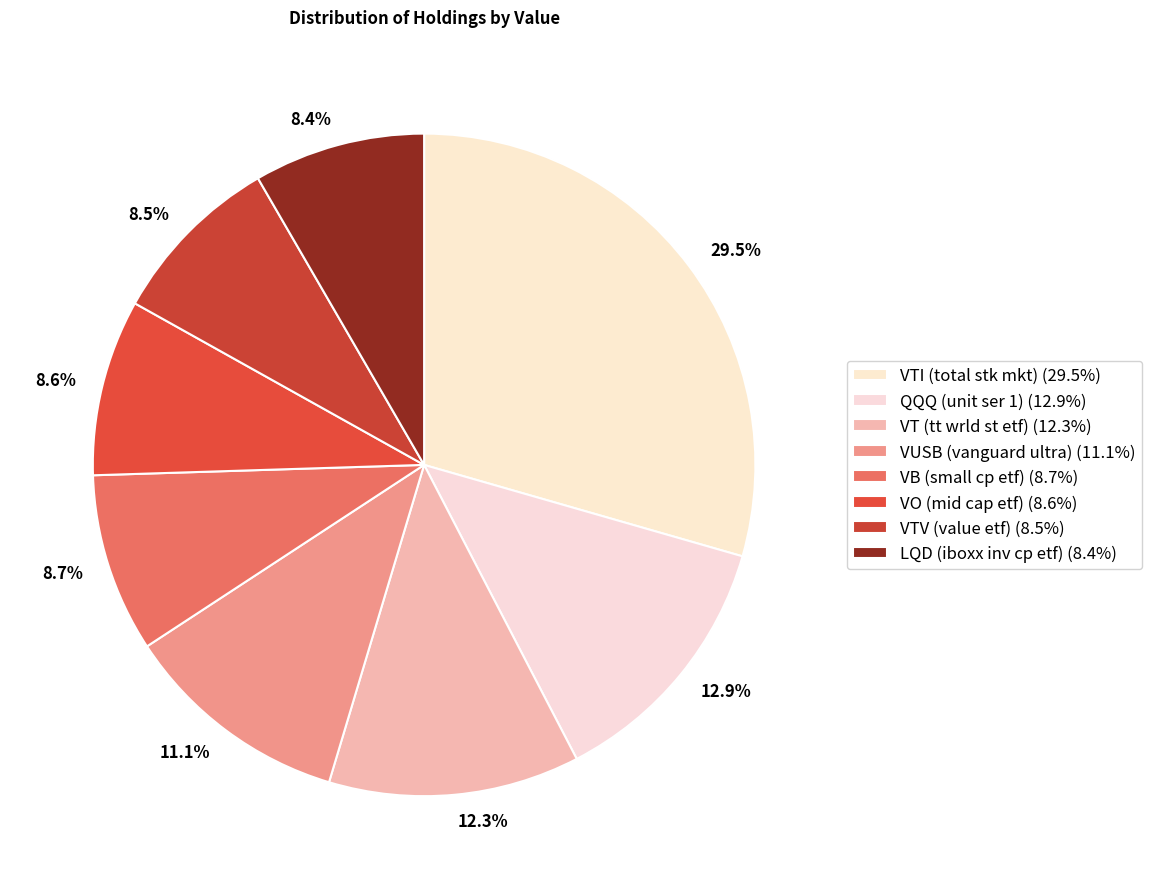

Approximately how many times larger is the value at VTV (value etf) compared to LQD (iboxx inv cp etf)?

1.0